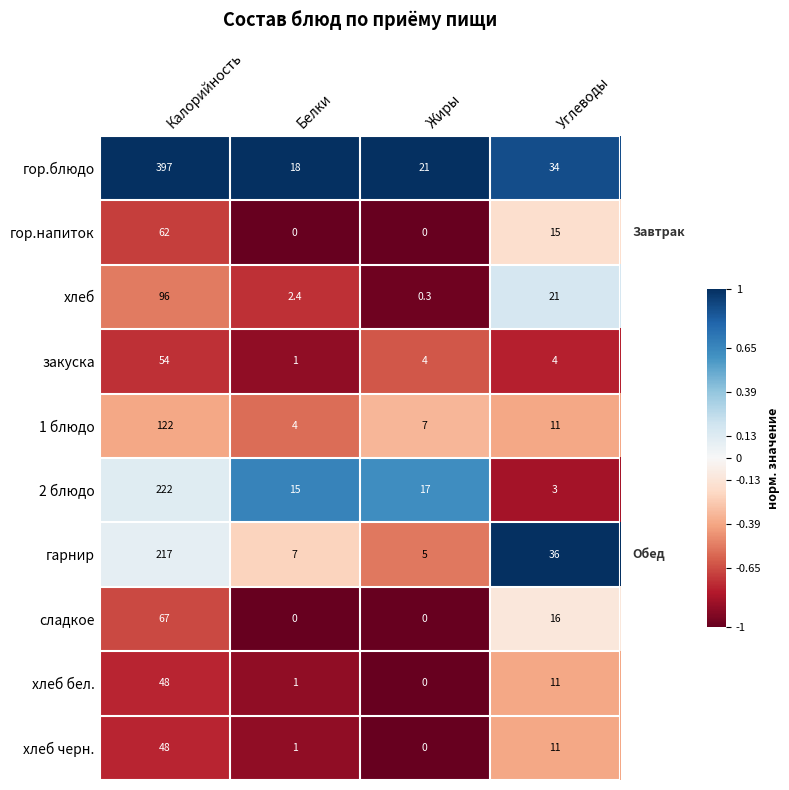

At which category is the sum across all series the highest?

Калорийность